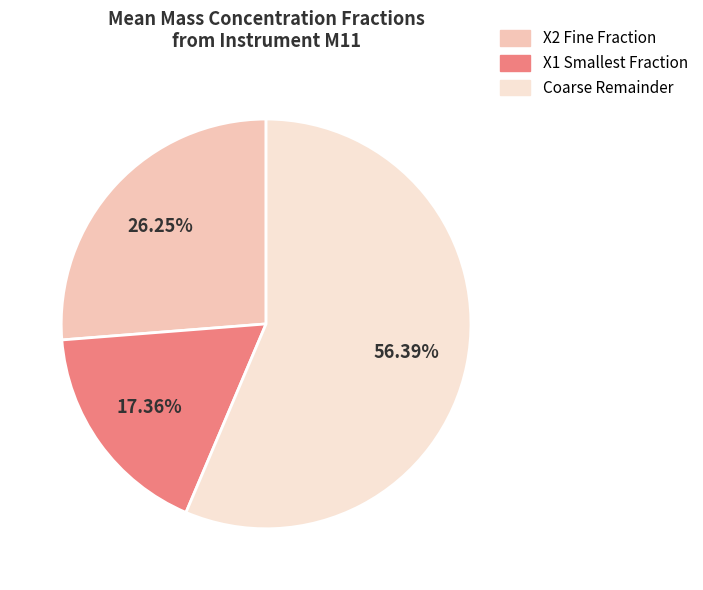

Is there a majority slice in this chart?

Yes